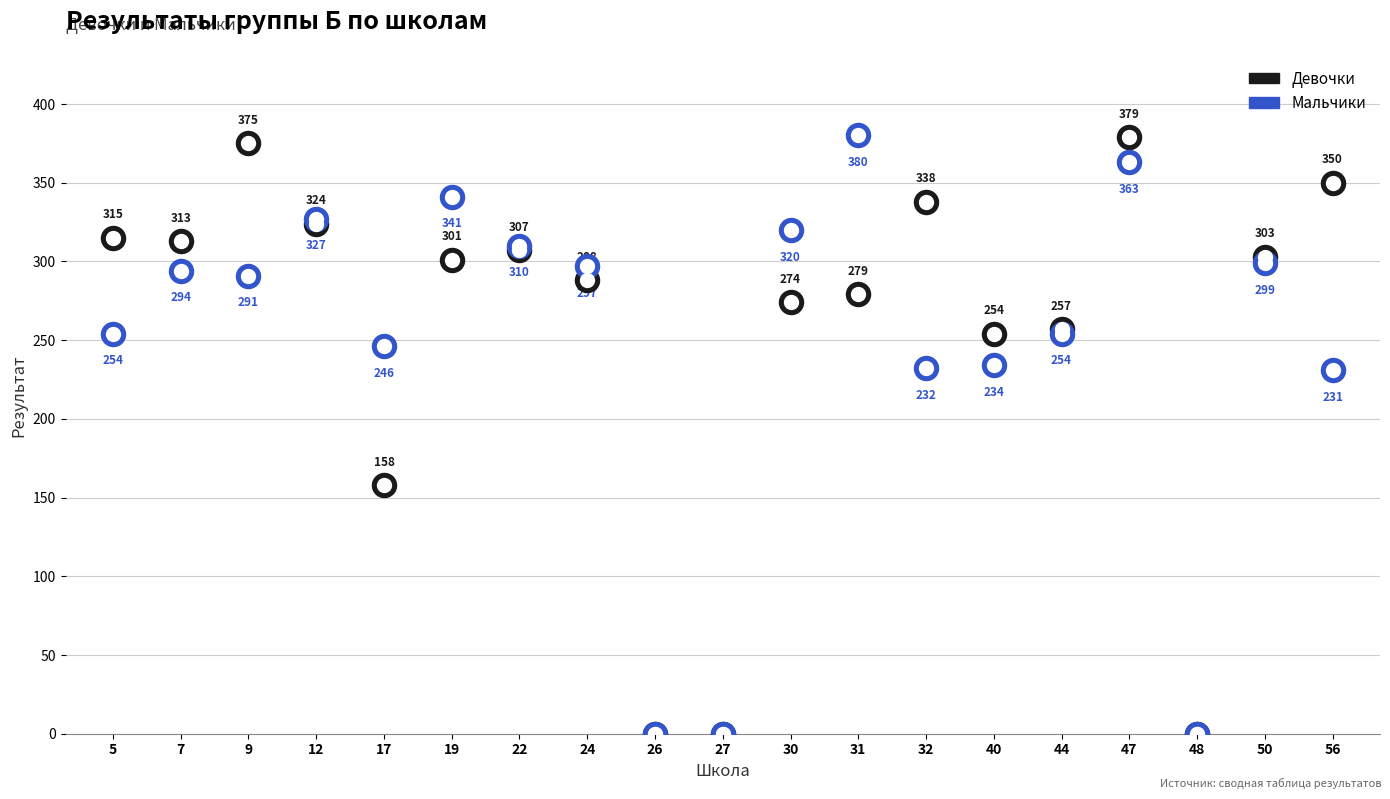

Which series has the largest total across all categories?

Девочки